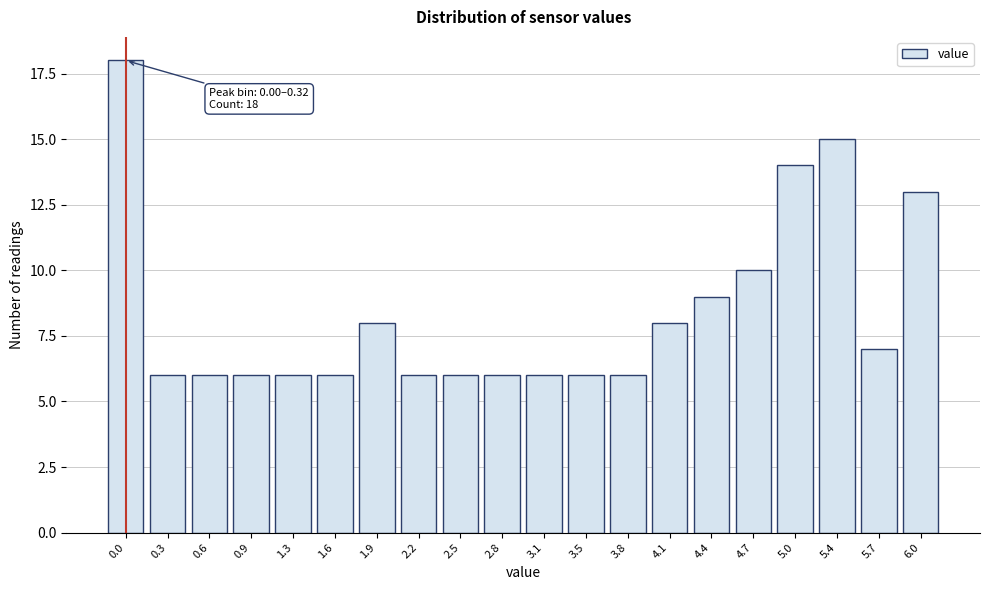

Reading left to right, what are all the values shown in this chart?

18	6	6	6	6	6	8	6	6	6	6	6	6	8	9	10	14	15	7	13